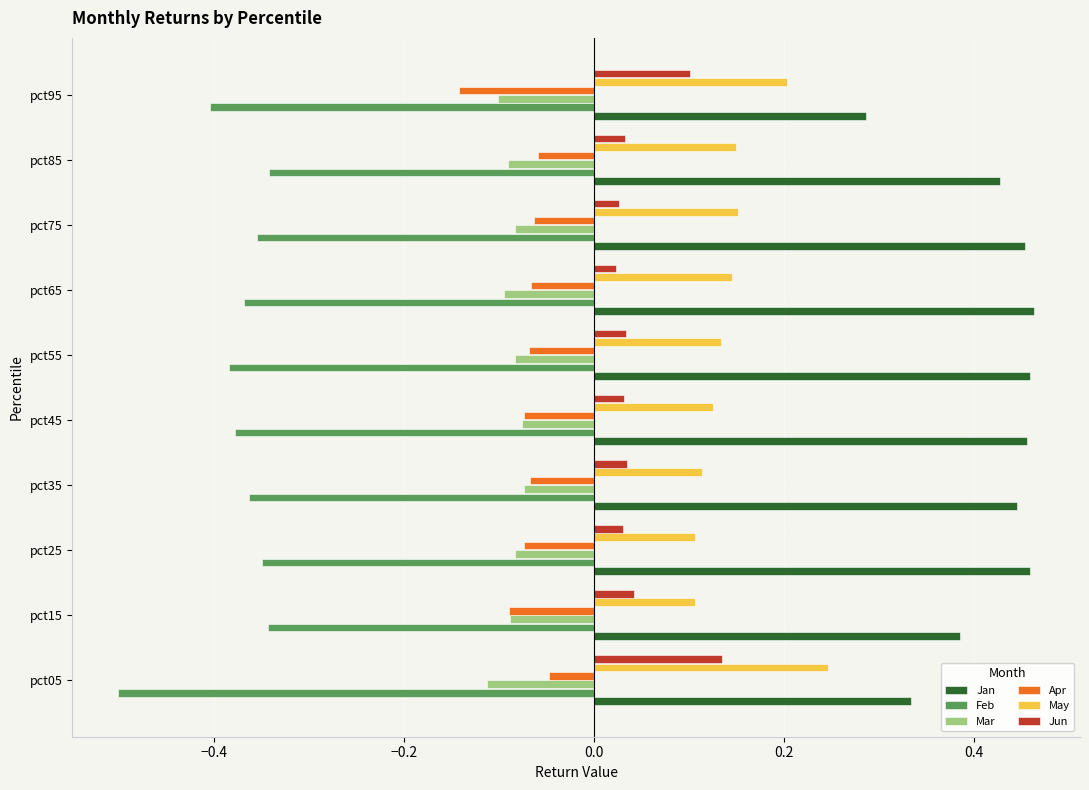

Is the value of Jan at pct25 greater than the value of May at pct15?

Yes